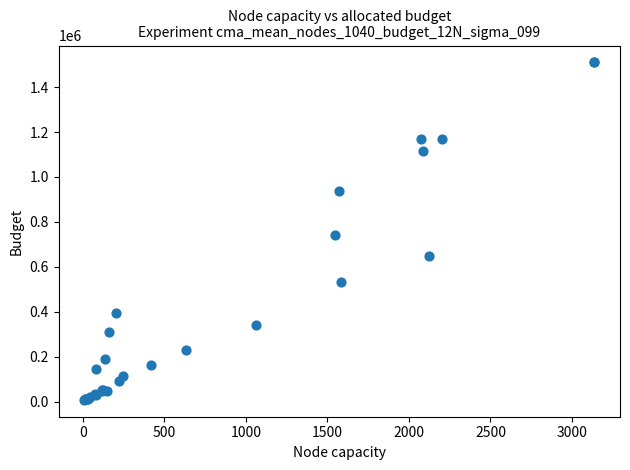

What Y value in the scatter plot is closest to 758844?

740573